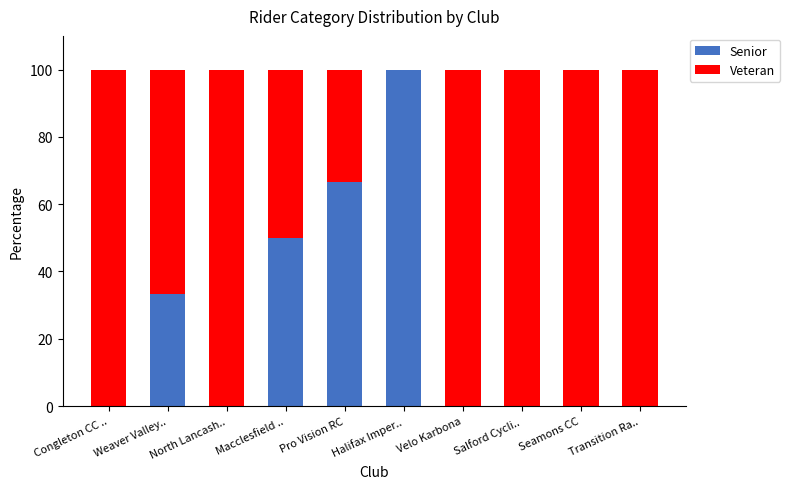

What is the total value across all series at North Lancash..?

100.0